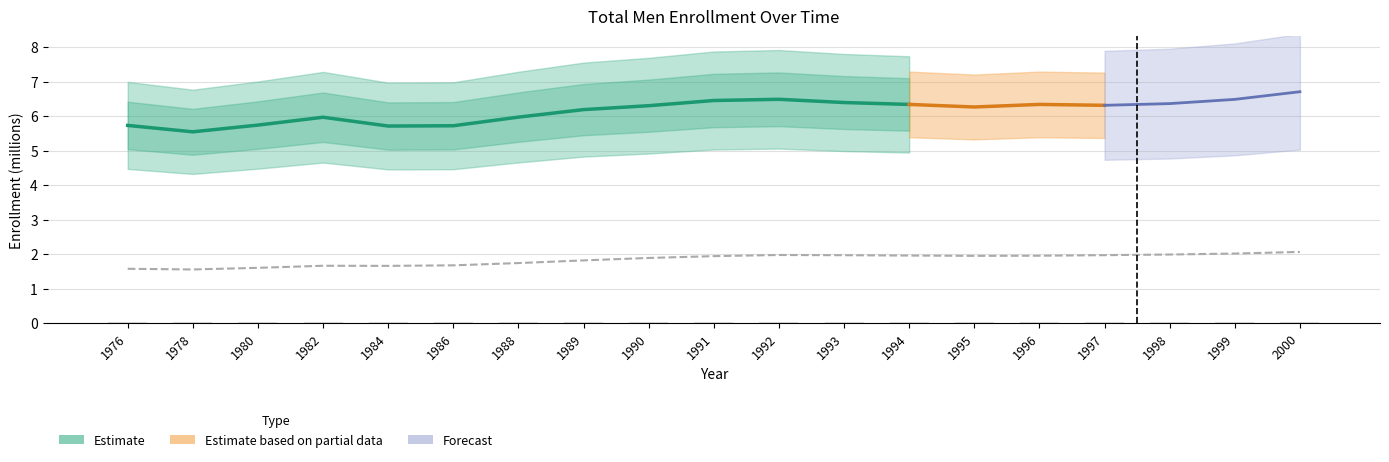

What is the sum of all values?

78.6